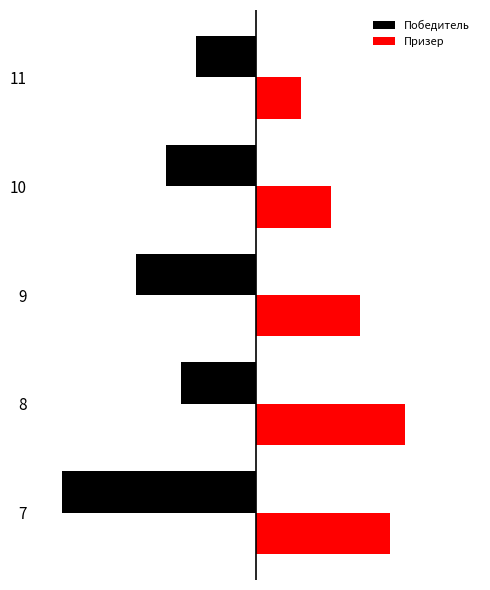

What are all the series names shown in the legend?

Победитель, Призер